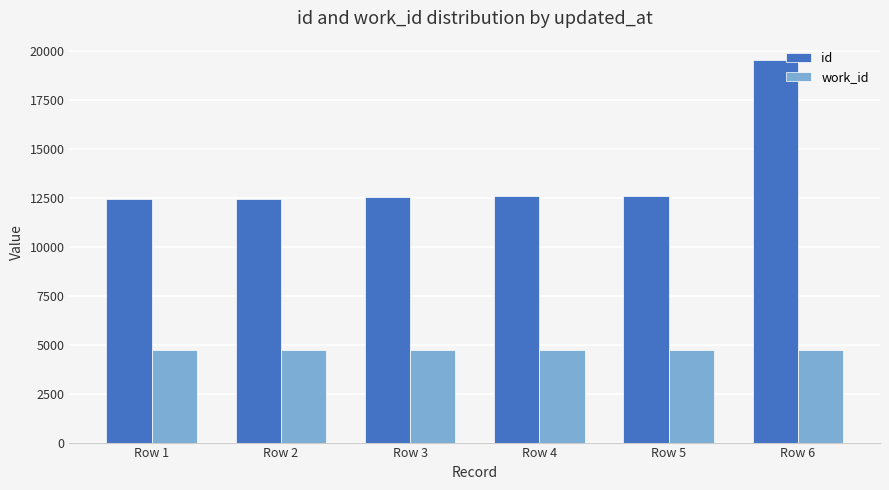

List the series in order of their peak value, highest first.

id, work_id